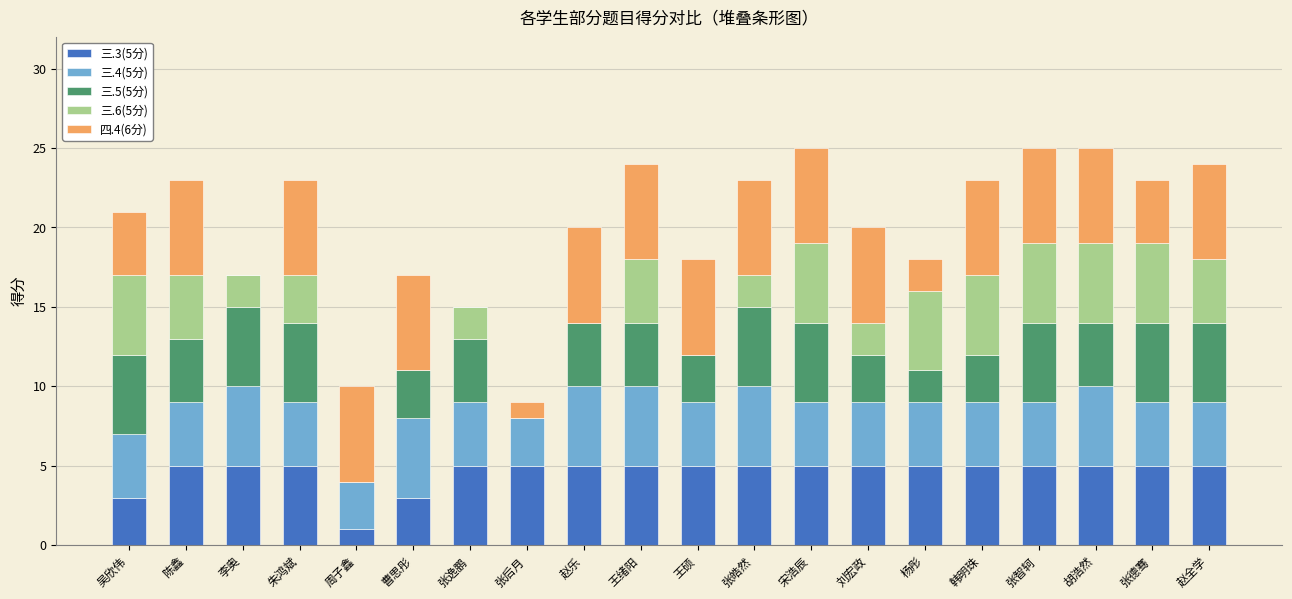

How many distinct data groups are displayed?

5